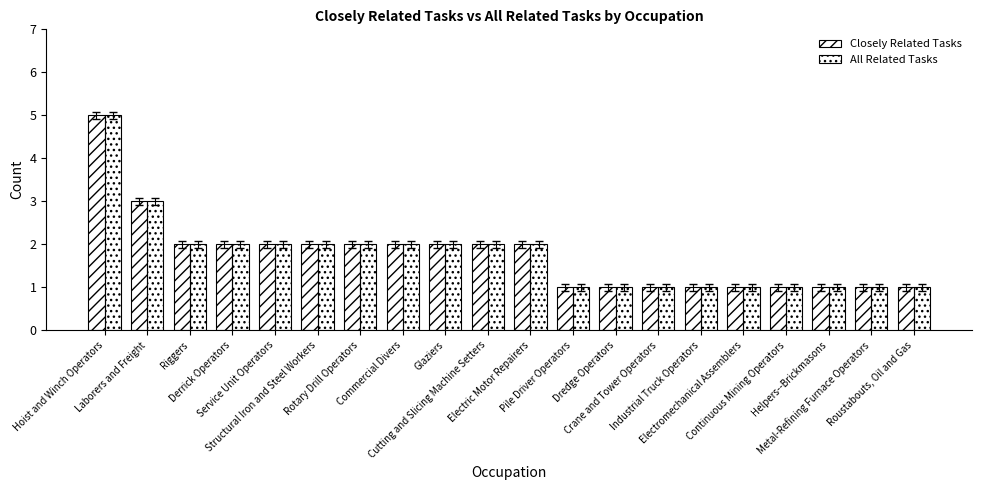

Count the number of categories in the chart.

20